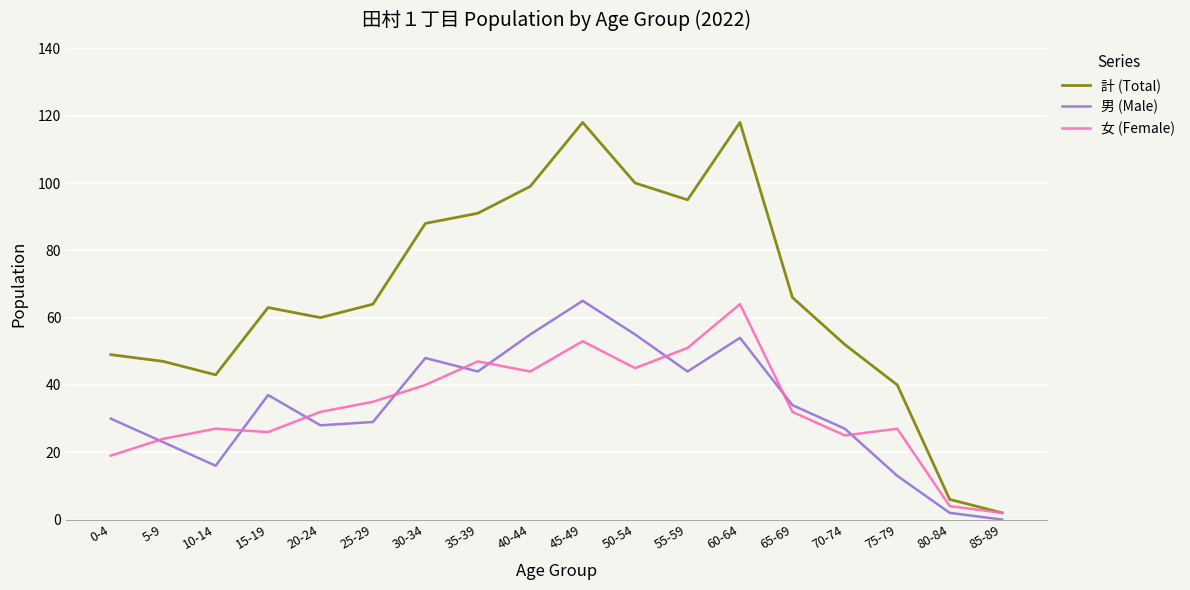

At which label does 計 (Total) reach its minimum?

85-89